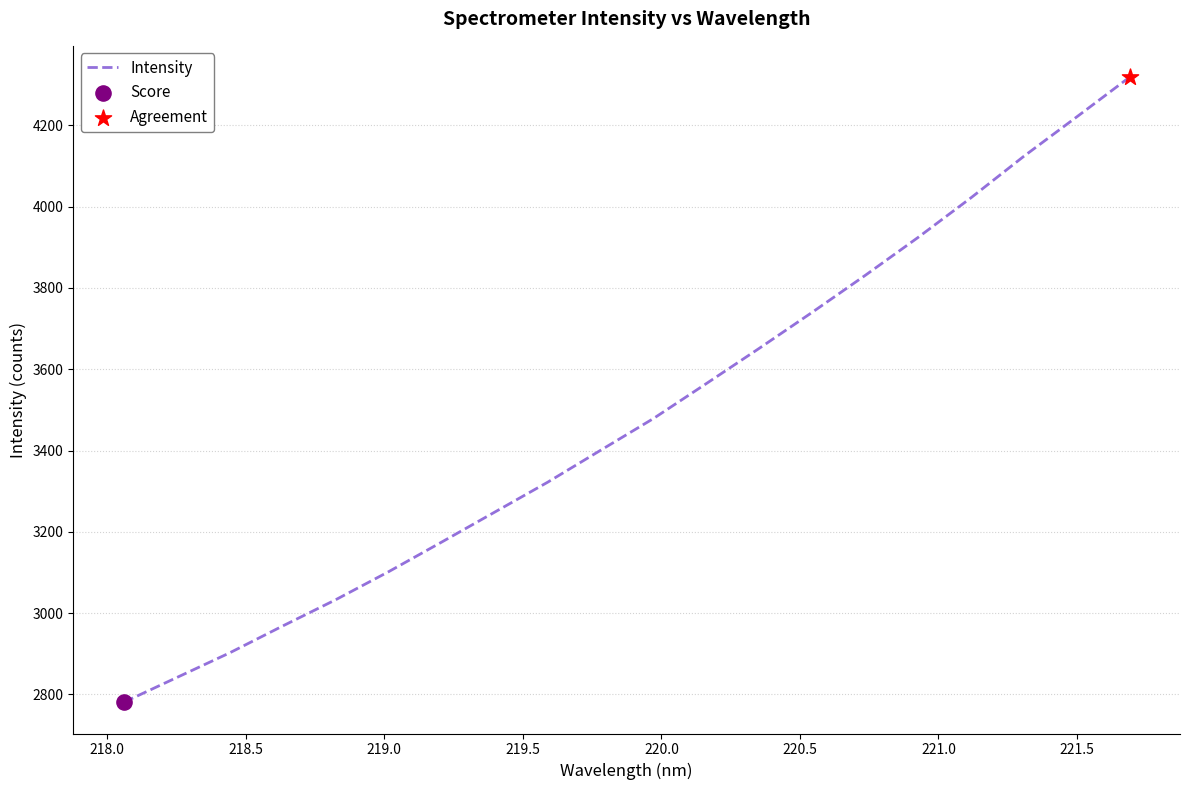

What is the smallest value displayed?

2780.8